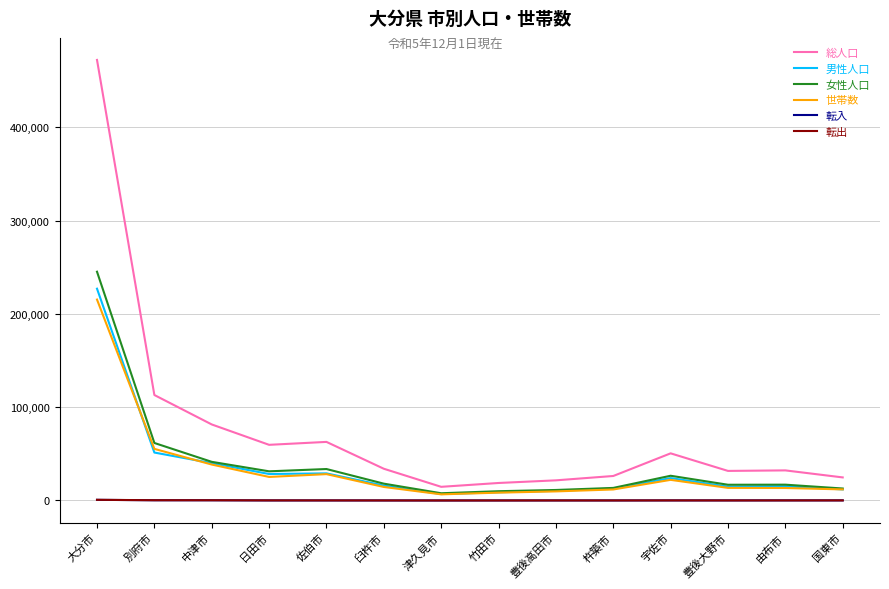

What are all the series names shown in the legend?

総人口, 男性人口, 女性人口, 世帯数, 転入, 転出